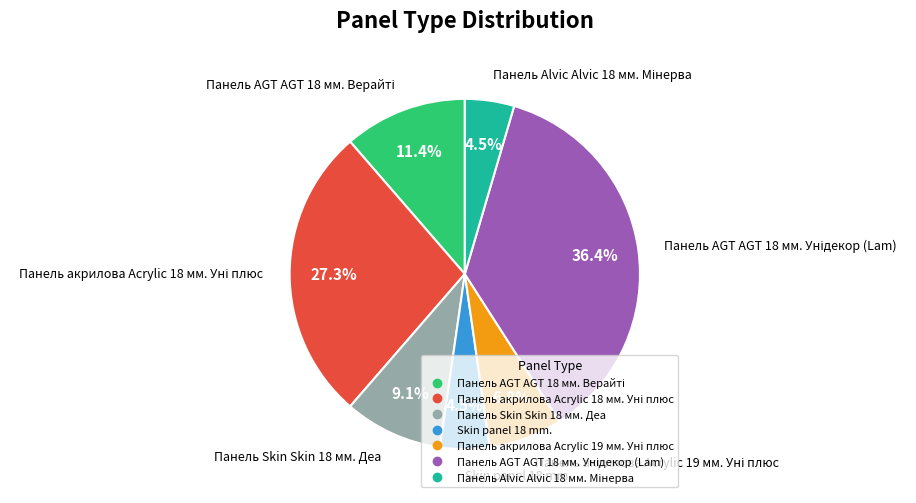

What portion of the pie excludes Панель Skin Skin 18 мм. Деа?

90.9%